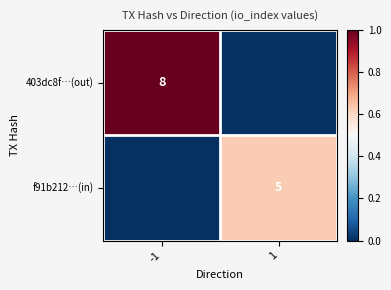

True or false: f91b212…(in) has a value of 3 at 1.

False